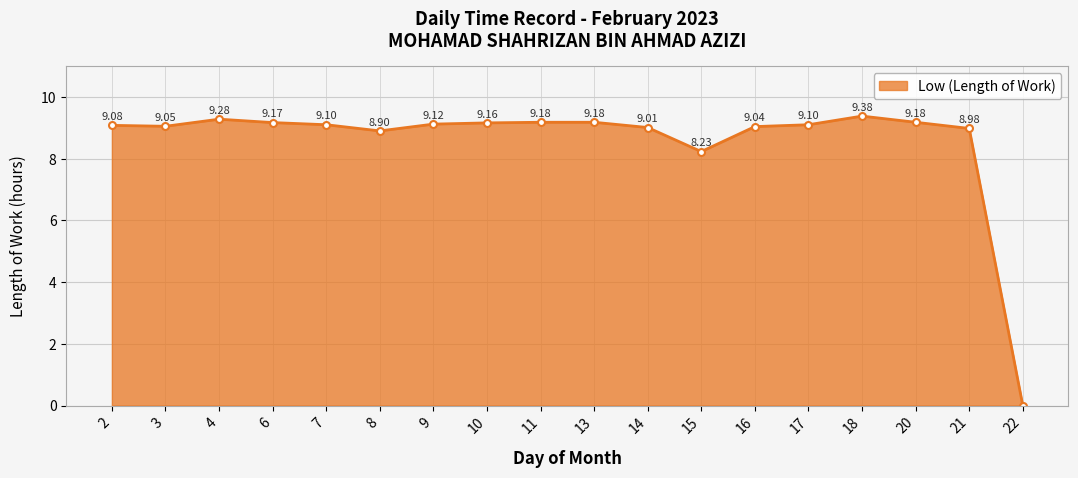

What is the average value?

8.6